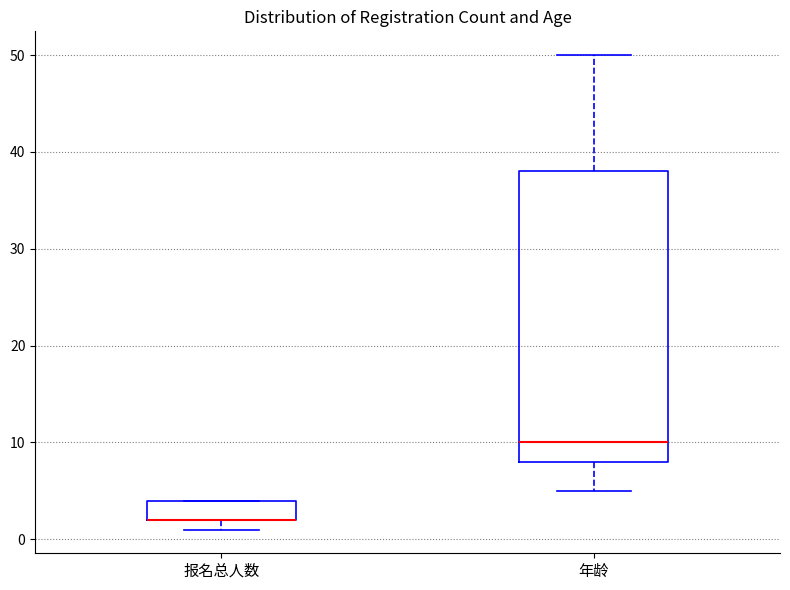

Where is the upper edge of the box for 年龄 on the y-axis? The values are not printed on the chart, so give them approximately, as read against the axis.

38